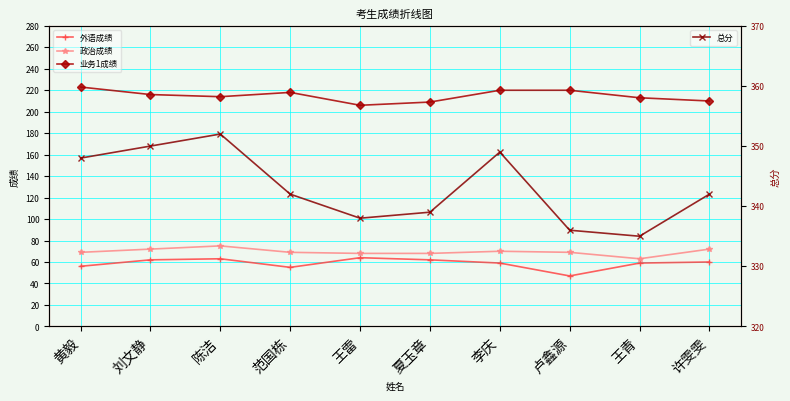

True or false: 总分 has more than 0 points higher than both neighbors.

True